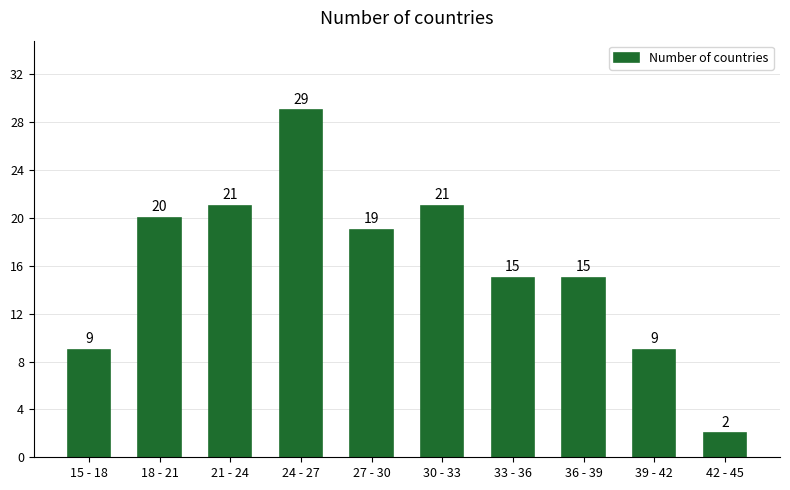

Reading left to right, extract all data points from this chart.

15 - 18=9	18 - 21=20	21 - 24=21	24 - 27=29	27 - 30=19	30 - 33=21	33 - 36=15	36 - 39=15	39 - 42=9	42 - 45=2